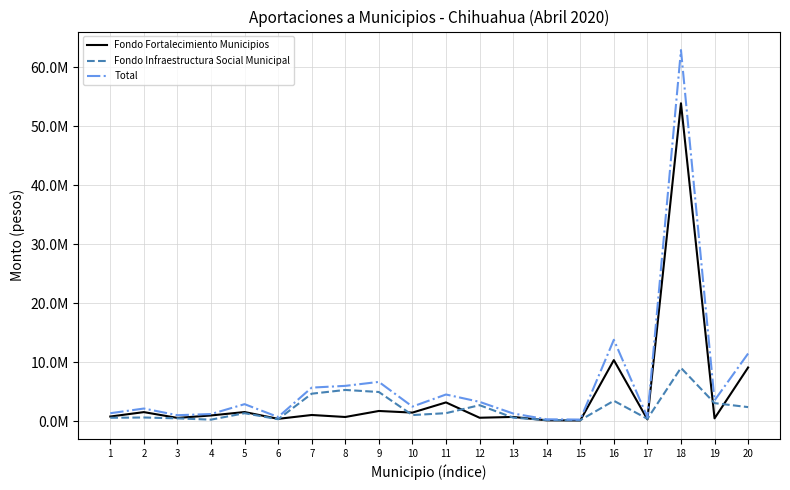

What are all the series names shown in the legend?

Fondo Fortalecimiento Municipios, Fondo Infraestructura Social Municipal, Total